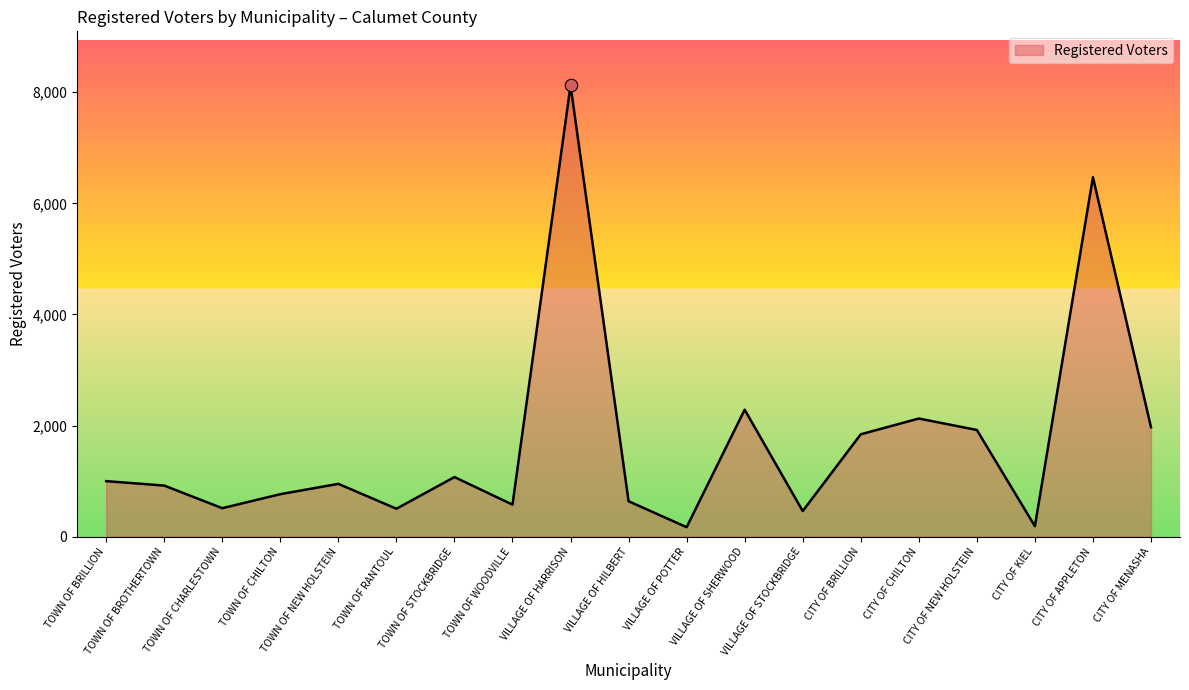

What is the ratio of the value at TOWN OF STOCKBRIDGE to the value at VILLAGE OF SHERWOOD?

0.5